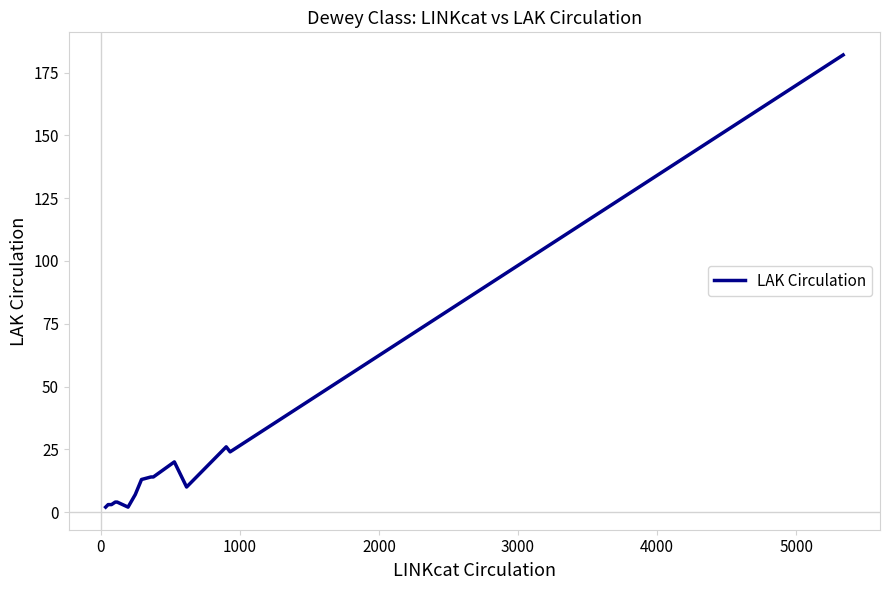

What is the maximum value shown in the chart?

182